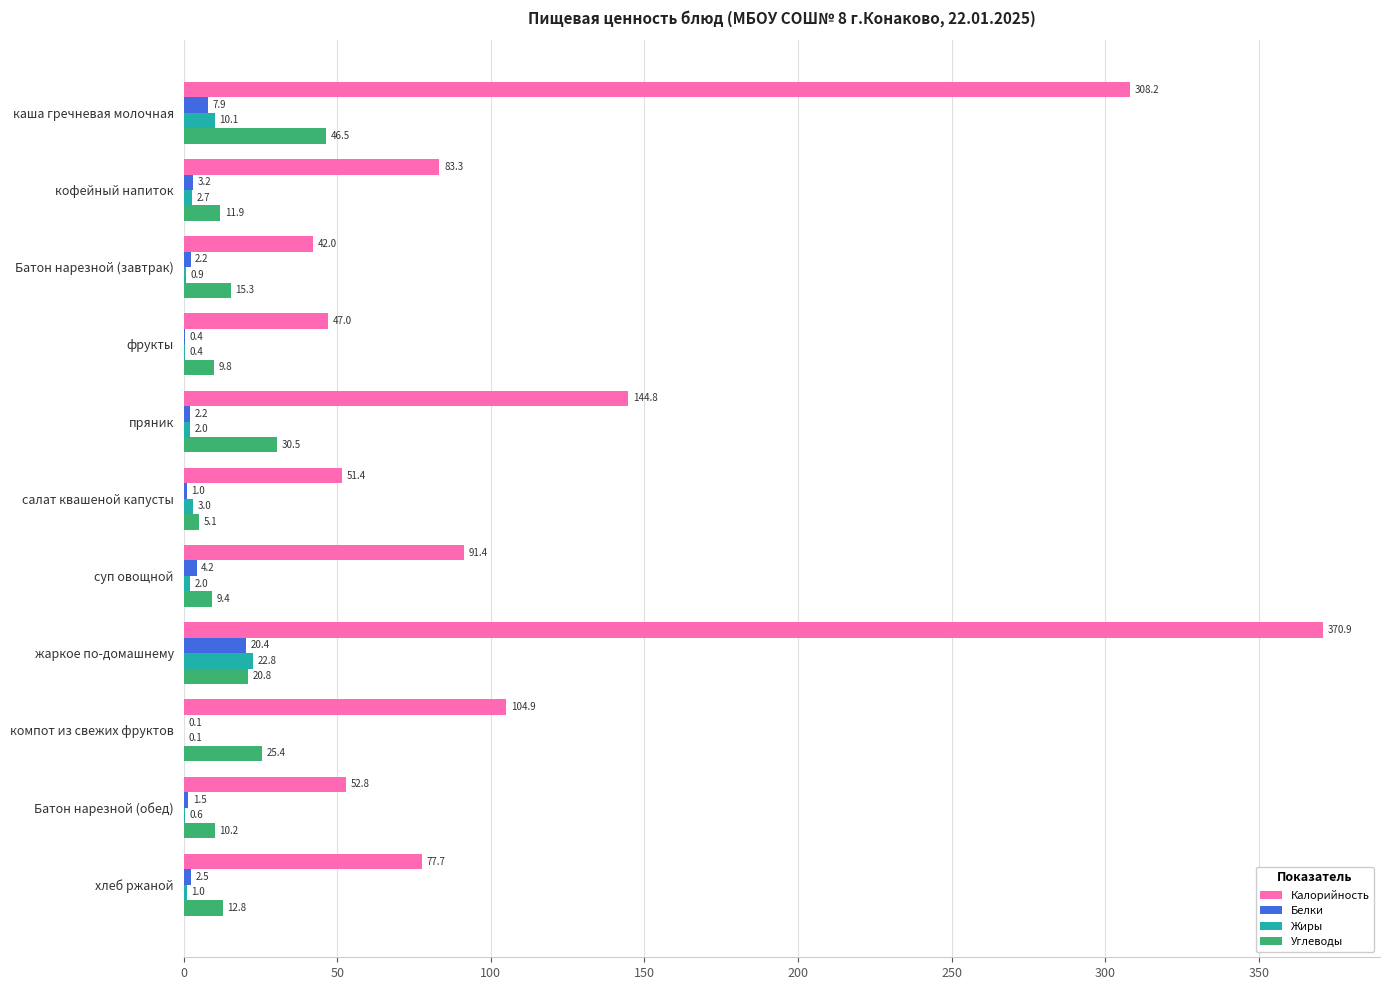

What is the sum of the Углеводы values at суп овощной and каша гречневая молочная?

55.9